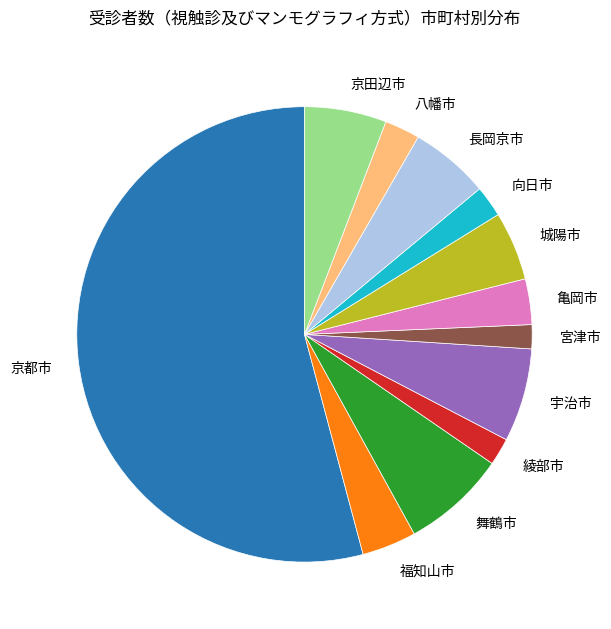

How many slices are in this pie chart?

12